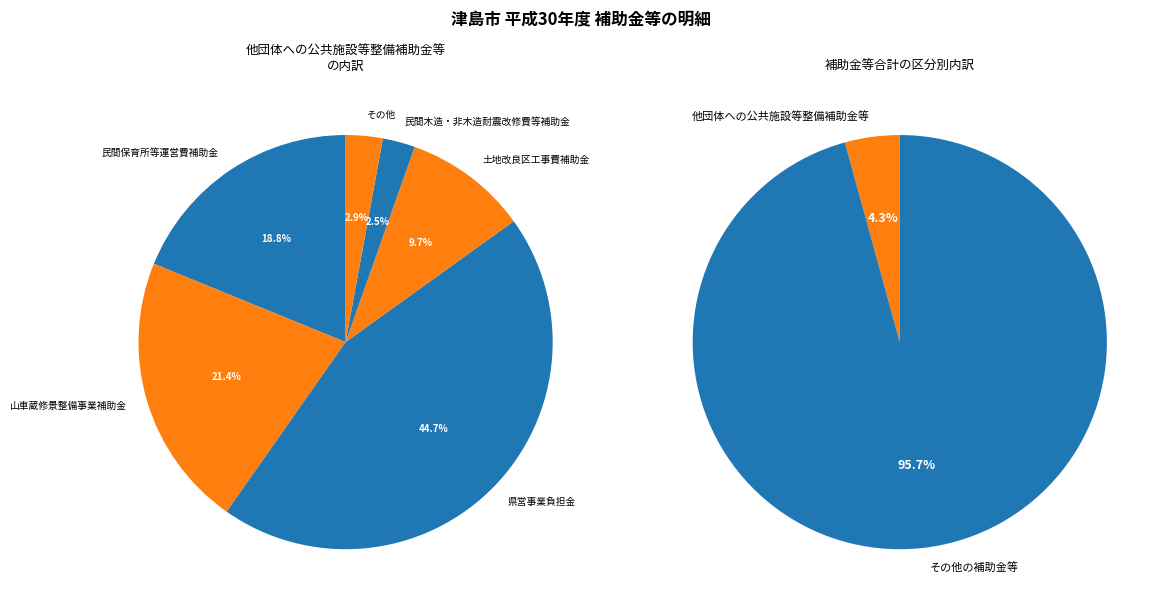

To the nearest percent, what is the difference between the 他団体への公共施設等整備補助金等 and その他の補助金等 slice percentages?

91%